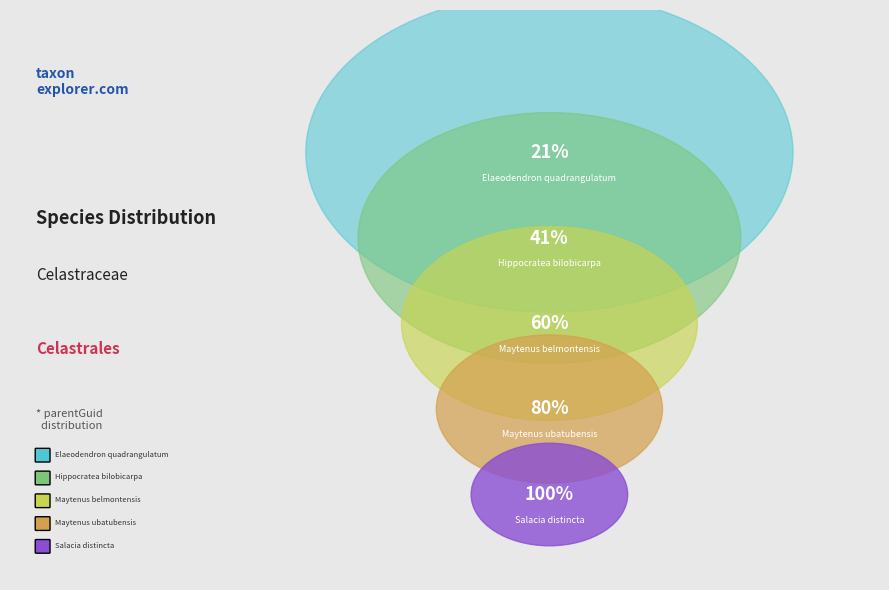

To the nearest percent, what is the combined percentage of Maytenus ubatubensis and Elaeodendron quadrangulatum?

41%